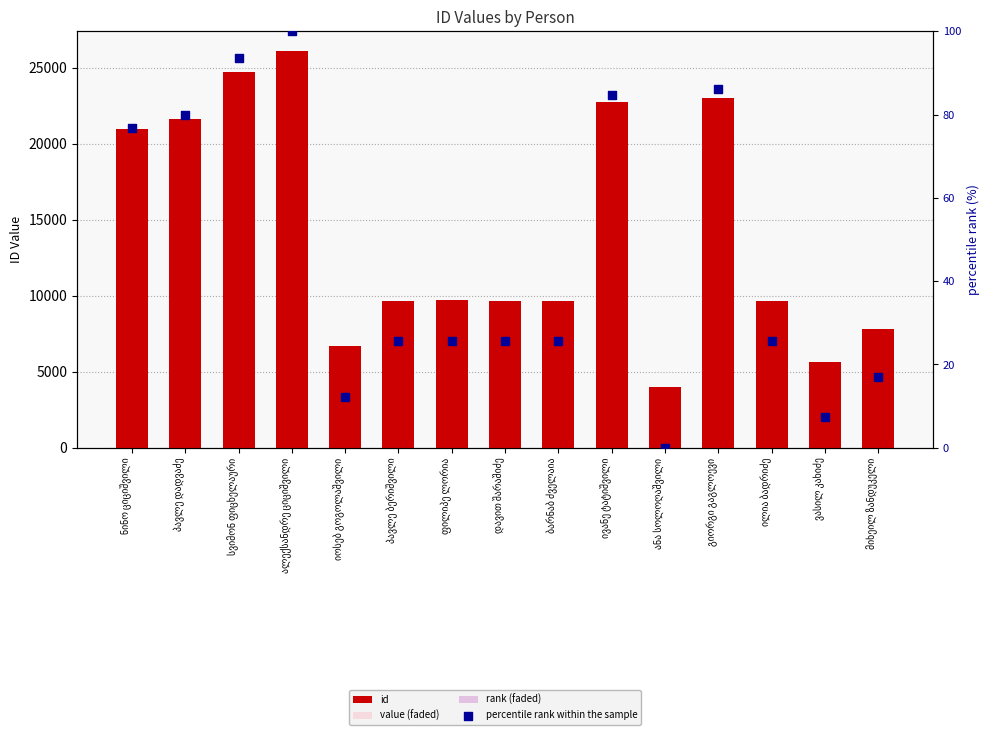

At which category is the sum across all series the highest?

ალექსანდრე ციციშვილი